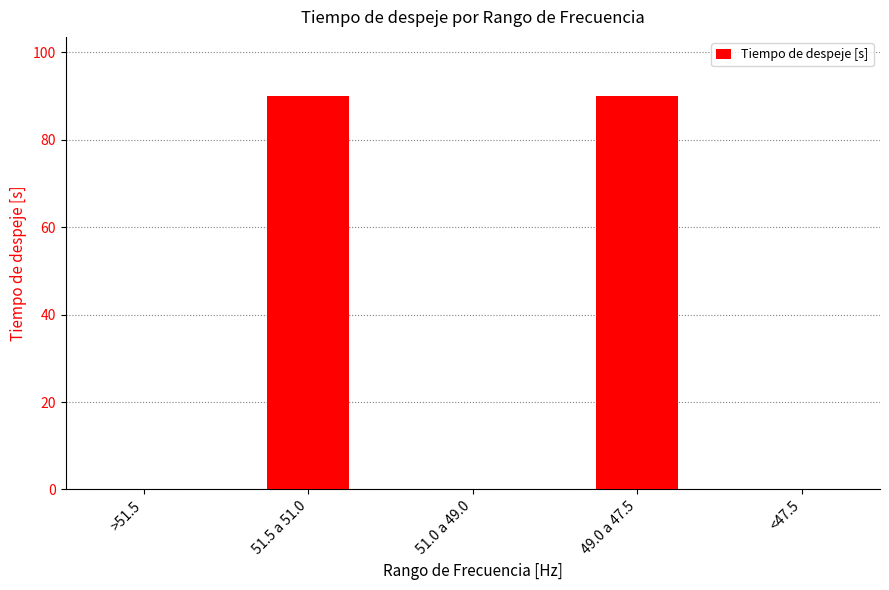

What is the maximum value shown in the chart?

90.0